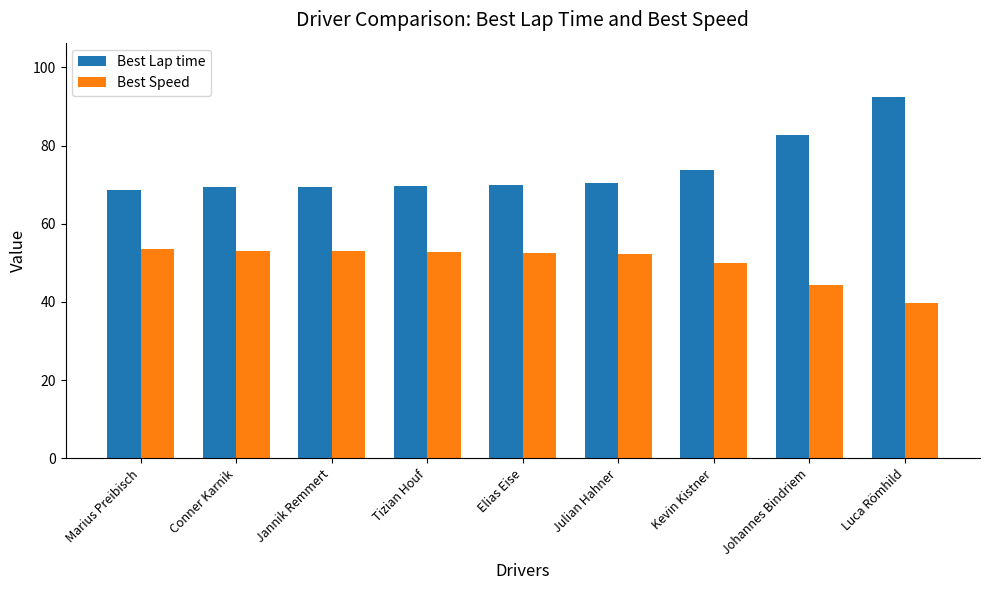

Count the number of data series in this chart.

2